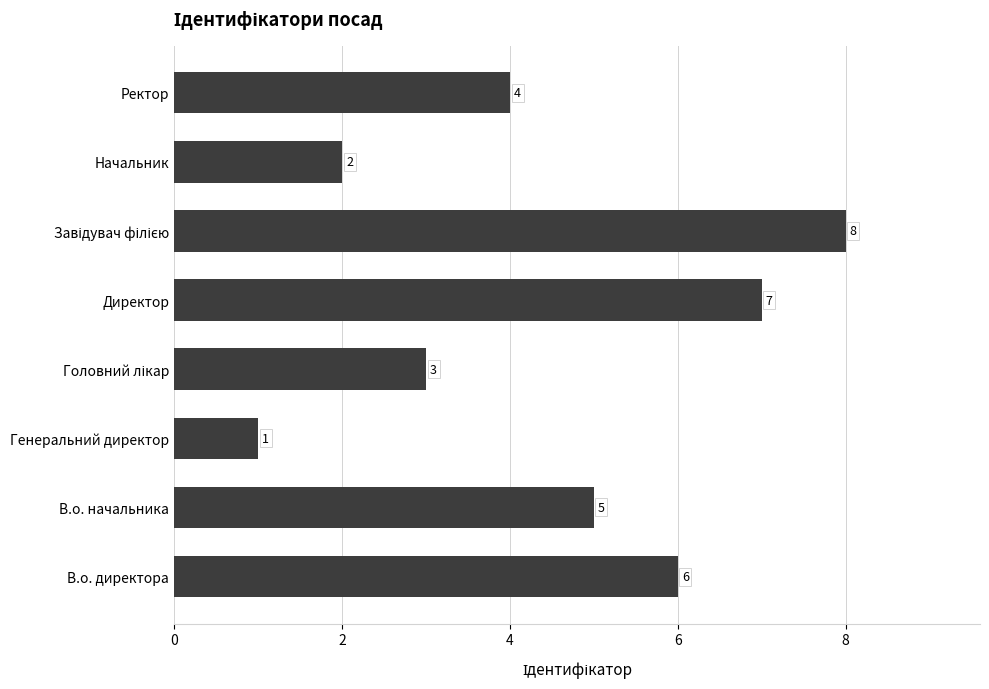

What is the difference between the maximum and second lowest values?

6